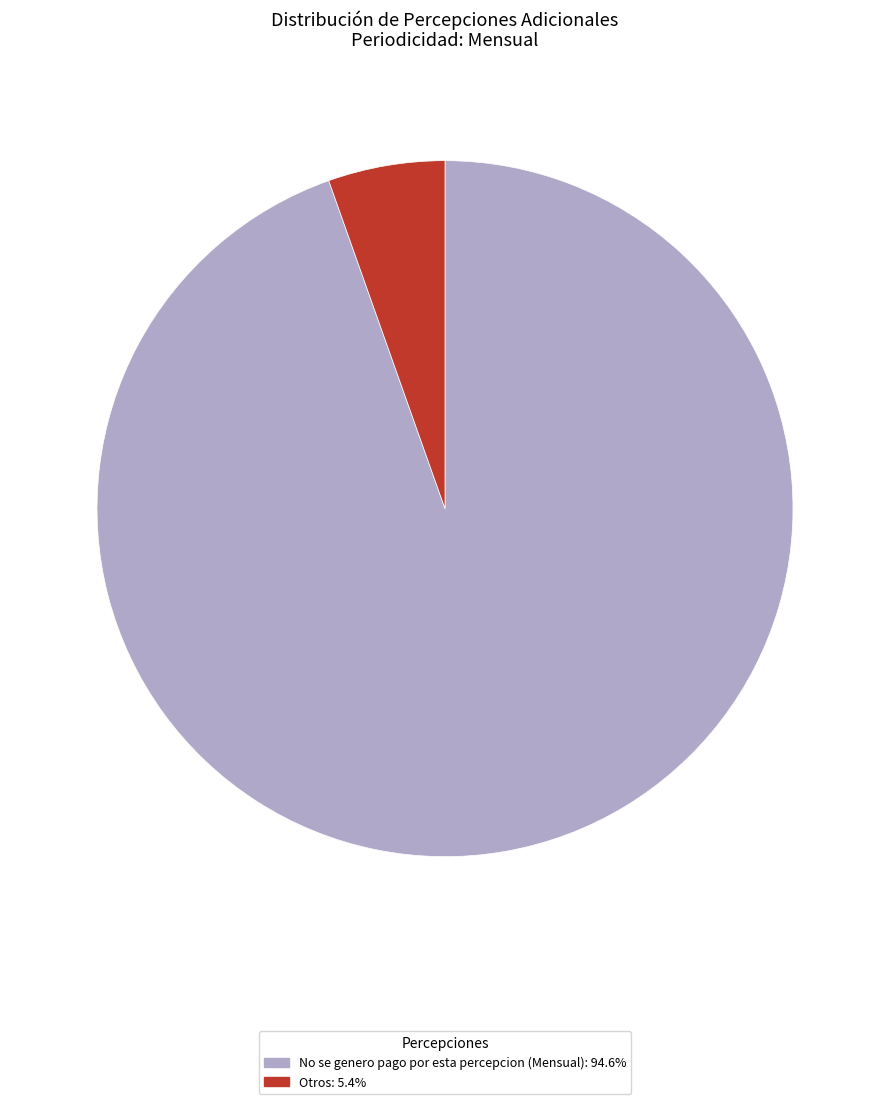

What is the majority slice?

No se genero pago por esta percepcion